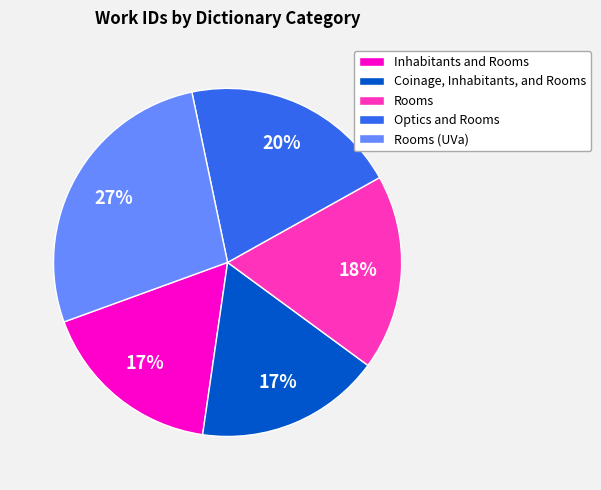

What is the ratio of the value at Optics and Rooms to the value at Inhabitants and Rooms?

1.2